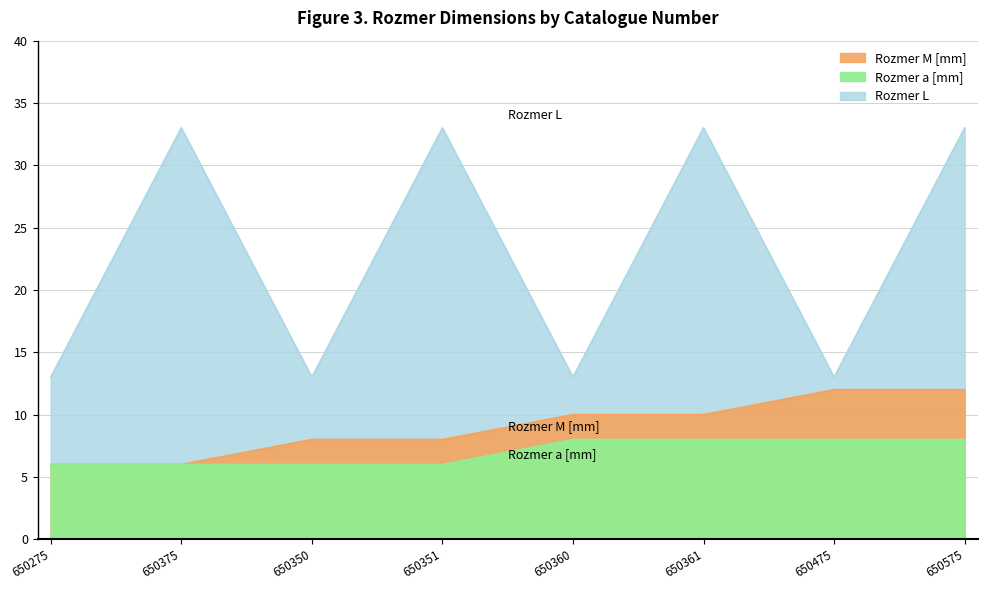

What is the label of the 7th point from the right?

650375